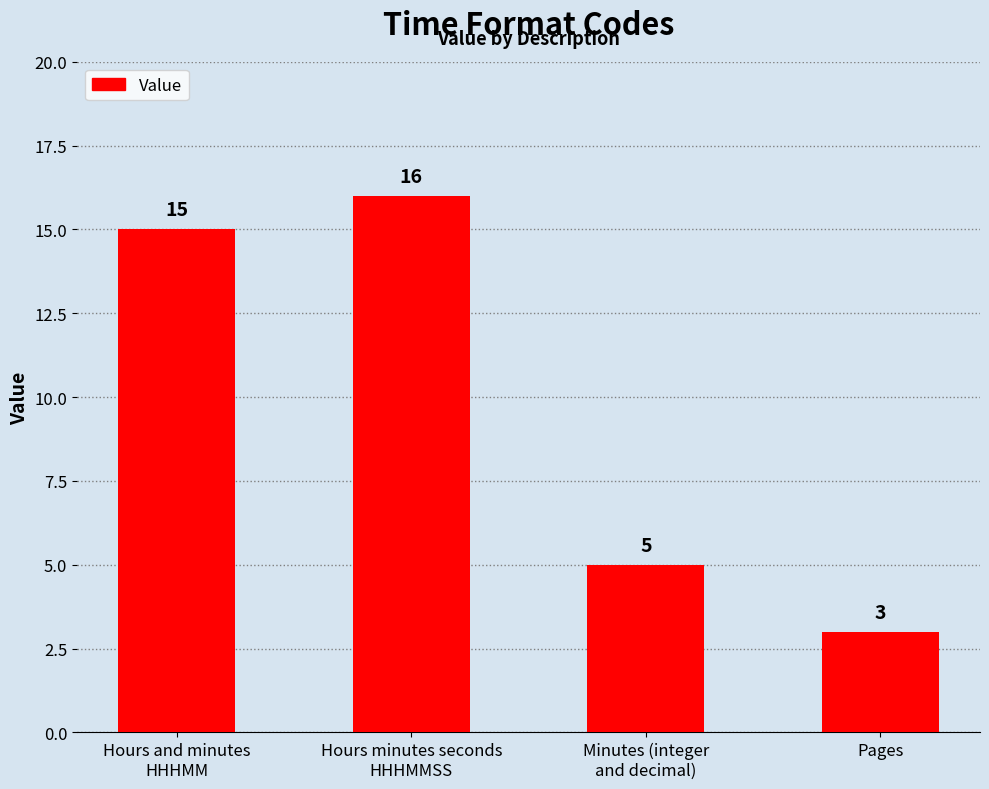

The value at Minutes (integer
and decimal) is 8. True or false?

False